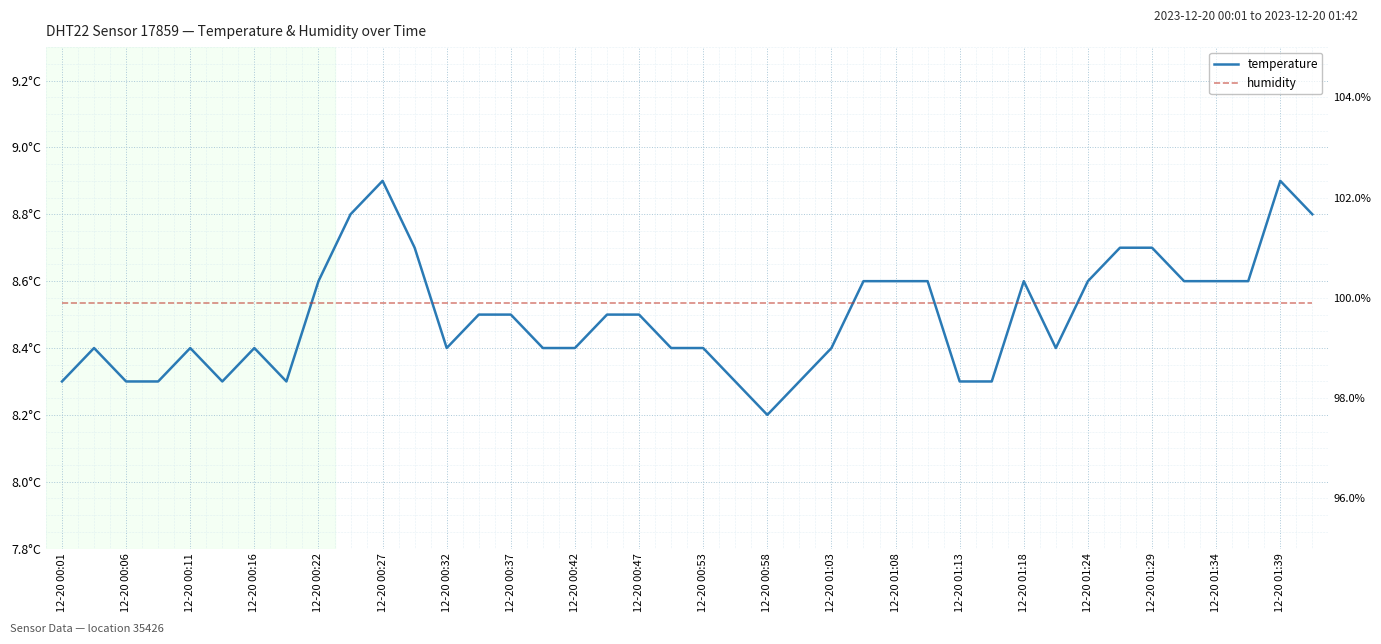

Reading right to left, list all the values displayed in this chart.

temperature: 8.8	8.9	8.6	8.6	8.6	8.7	8.7	8.6	8.4	8.6	8.3	8.3	8.6	8.6	8.6	8.4	8.3	8.2	8.3	8.4	8.4	8.5	8.5	8.4	8.4	8.5	8.5	8.4	8.7	8.9	8.8	8.6	8.3	8.4	8.3	8.4	8.3	8.3	8.4	8.3
humidity: 99.9	99.9	99.9	99.9	99.9	99.9	99.9	99.9	99.9	99.9	99.9	99.9	99.9	99.9	99.9	99.9	99.9	99.9	99.9	99.9	99.9	99.9	99.9	99.9	99.9	99.9	99.9	99.9	99.9	99.9	99.9	99.9	99.9	99.9	99.9	99.9	99.9	99.9	99.9	99.9